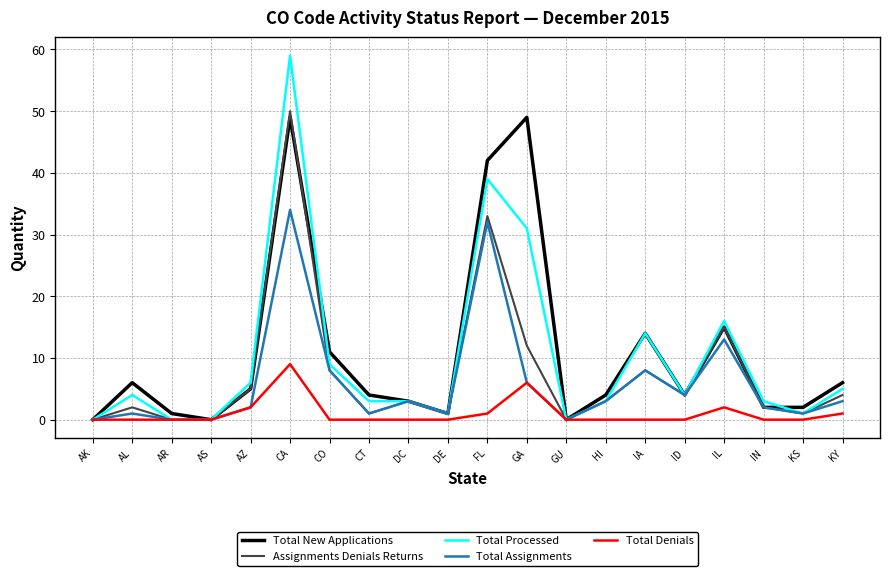

Is this an area chart (filled region under the line)?

No